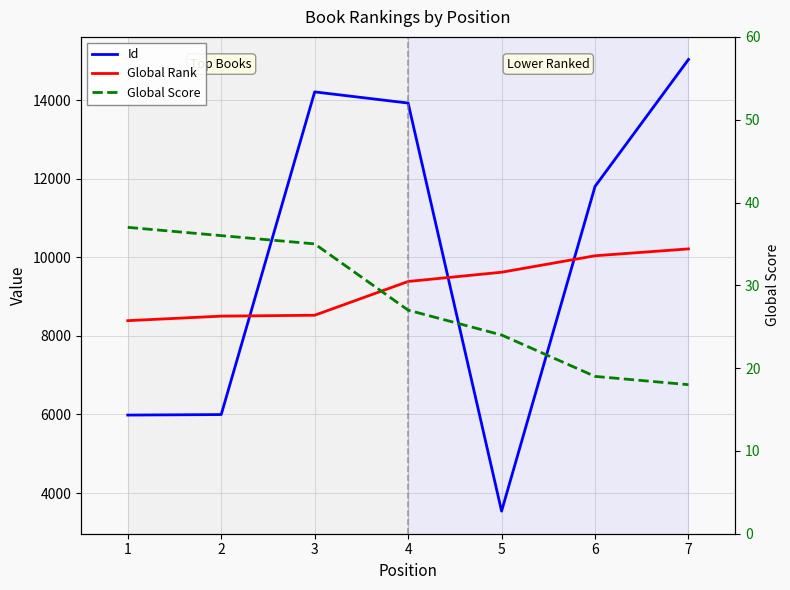

At which label is Global Rank closest to 9300?

4